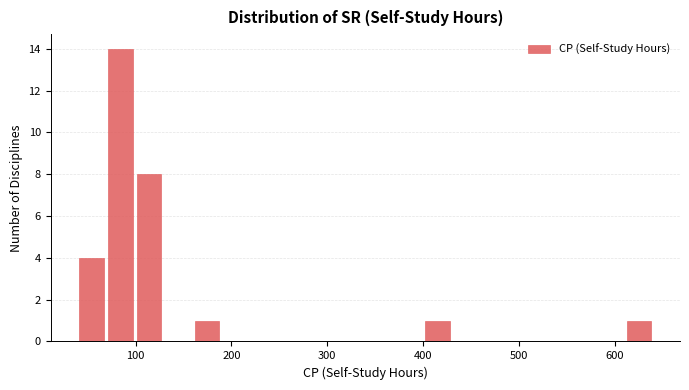

Around what value on the x-axis is the tallest bar? Give the approximate position of its centre, as read against the axis.

80